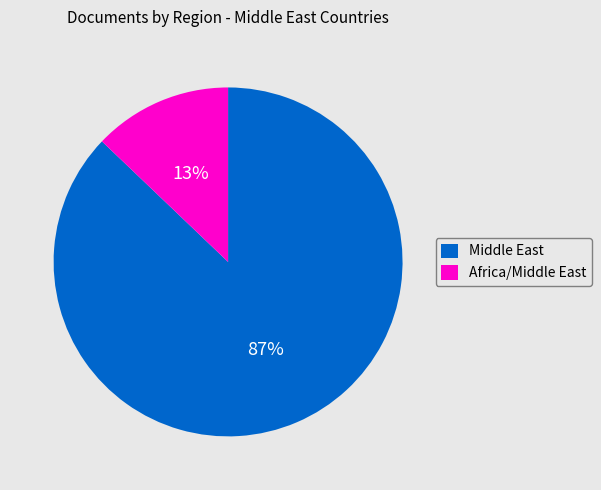

True or false: Middle East accounts for 87% of the total.

True